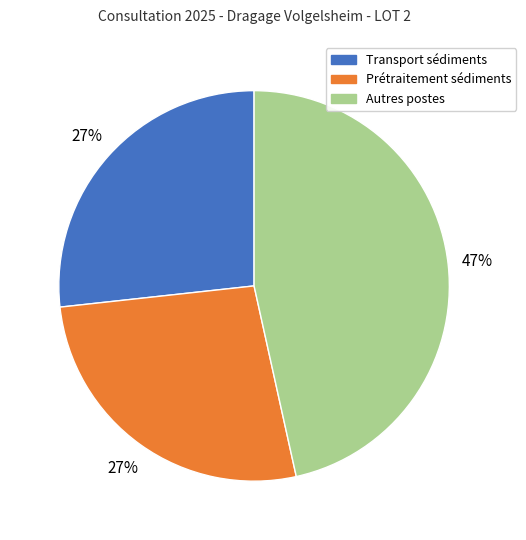

To the nearest percent, what is the average slice percentage?

33%